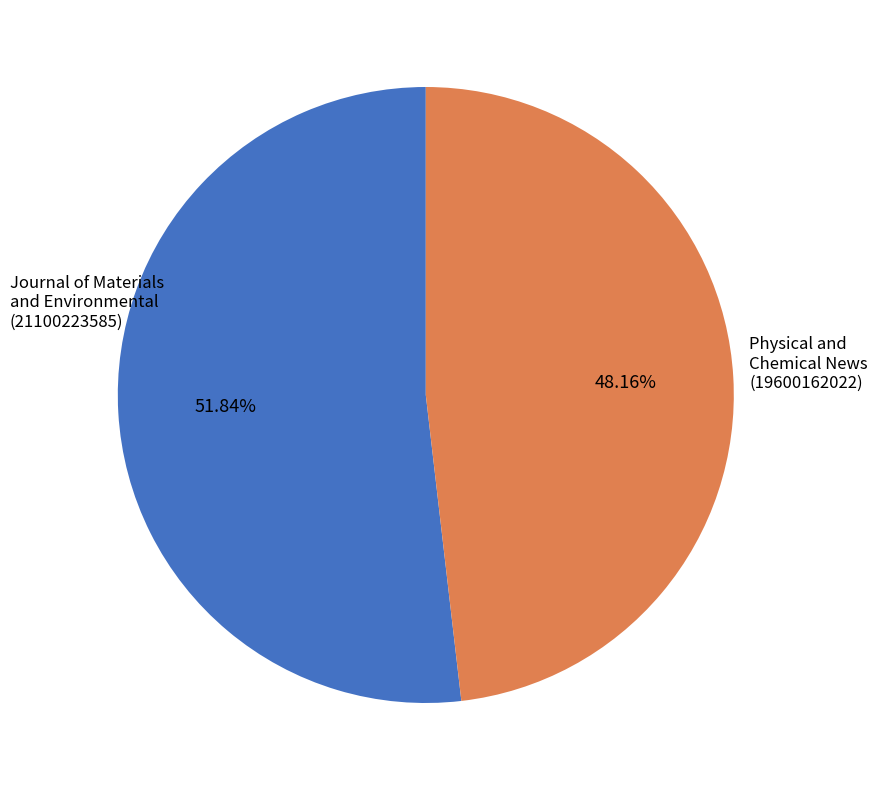

Count the number of slices in the pie.

2